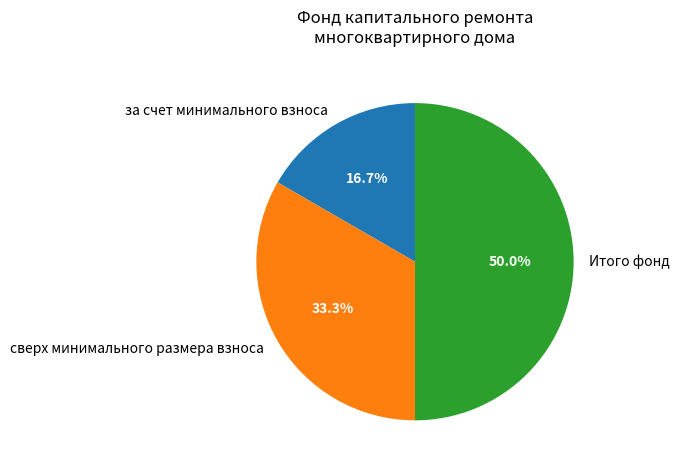

How many segments does this pie chart have?

3